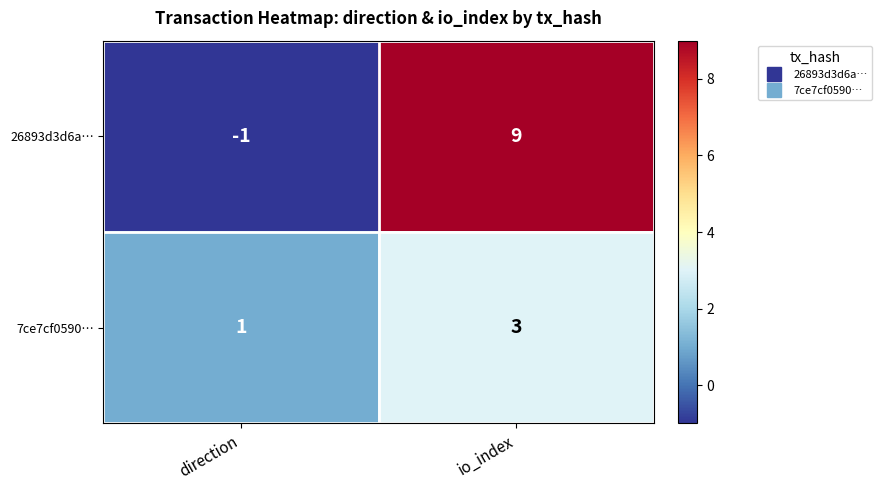

Reading left to right, extract all data points from this chart.

26893d3d6a…: direction=-1	io_index=9
7ce7cf0590…: direction=1	io_index=3